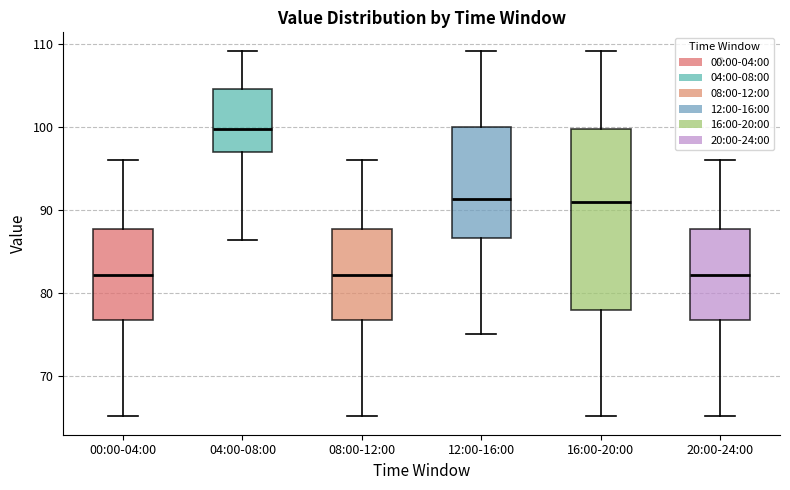

Which box is the tallest, from its lower edge to its upper edge?

16:00-20:00